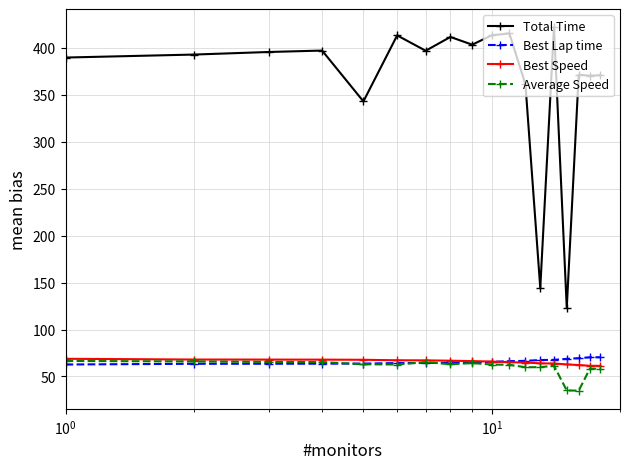

Which series has the largest range (max minus min)?

Total Time